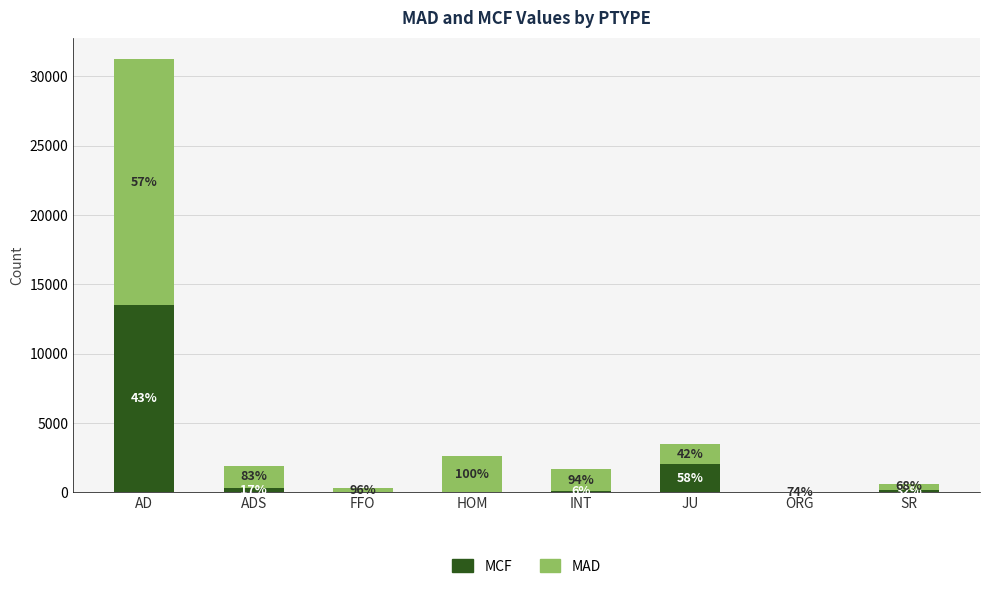

Which series has the largest total across all categories?

MAD